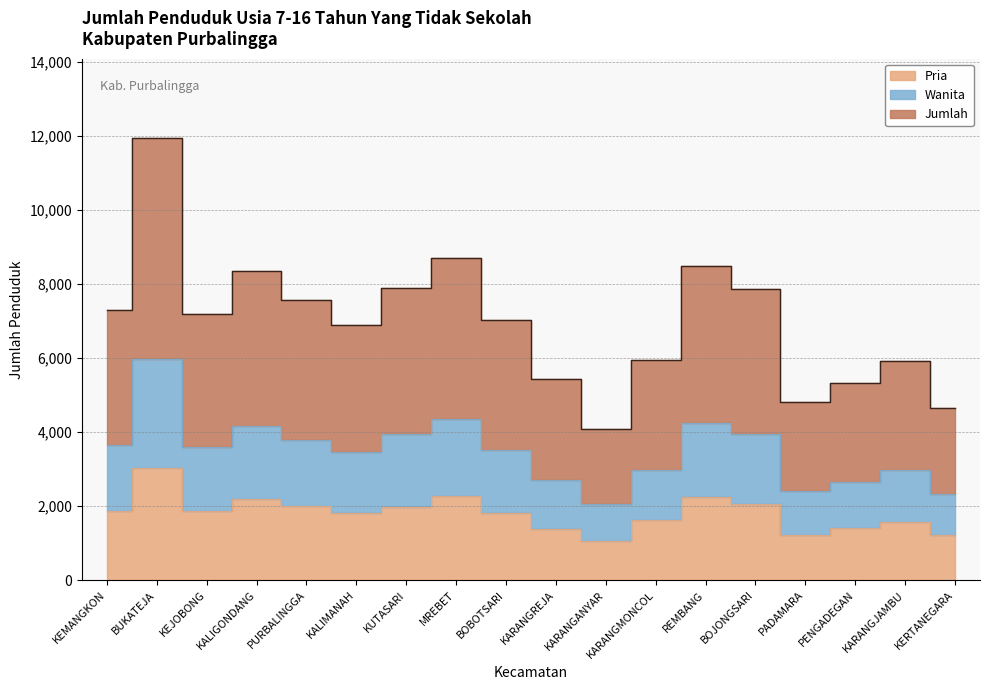

Is it true that Wanita equals 2661 at PENGADEGAN?

True